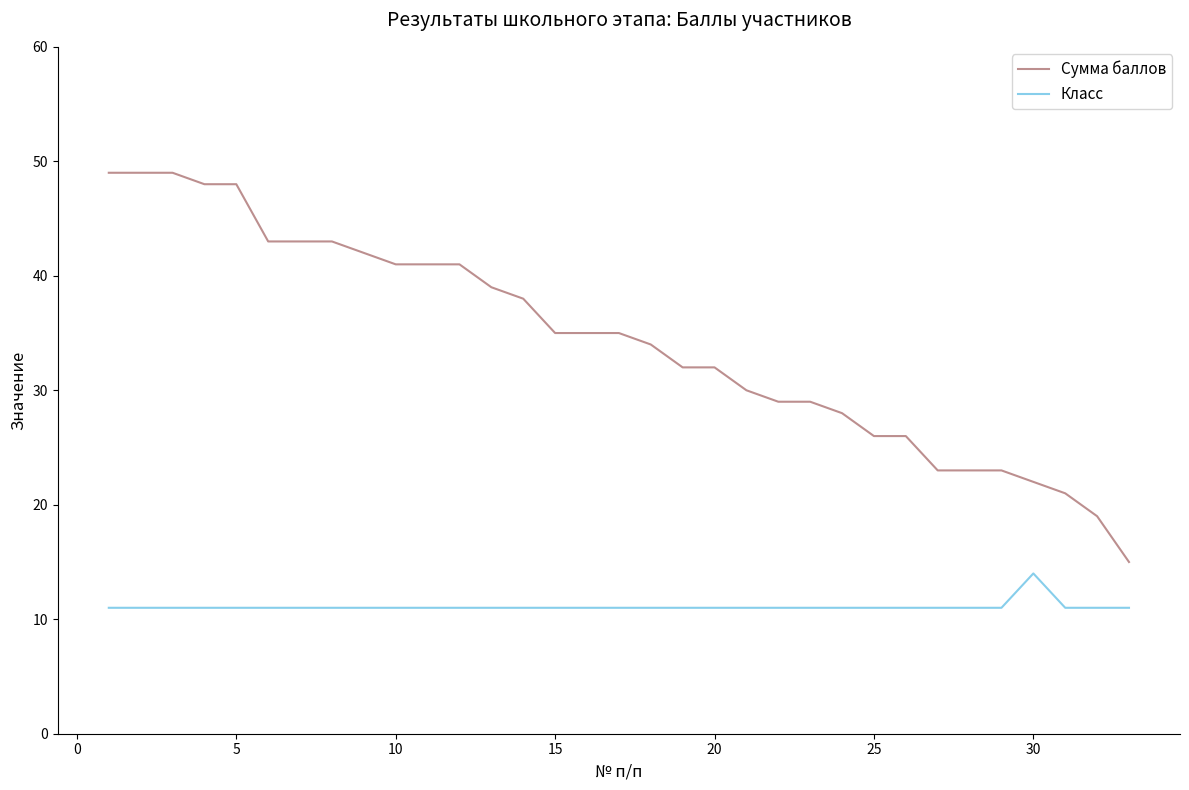

What is the maximum value for Сумма баллов?

49